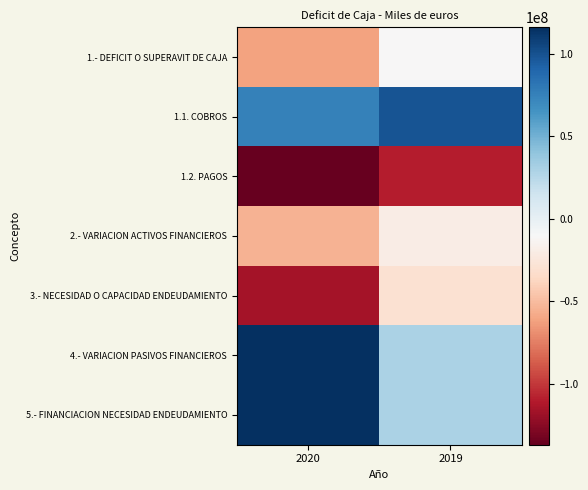

Reading left to right, transcribe all the data shown in this chart.

1.- DEFICIT O SUPERAVIT DE CAJA: 2020=-61259426	2019=-10486610
1.1. COBROS: 2020=75530431	2019=98774520
1.2. PAGOS: 2020=-136789857	2019=-109261130
2.- VARIACION ACTIVOS FINANCIEROS: 2020=-54789275	2019=-19555795
3.- NECESIDAD O CAPACIDAD ENDEUDAMIENTO: 2020=-116048701	2019=-30042405
4.- VARIACION PASIVOS FINANCIEROS: 2020=116048701	2019=30042405
5.- FINANCIACION NECESIDAD ENDEUDAMIENTO: 2020=116048701	2019=30042405